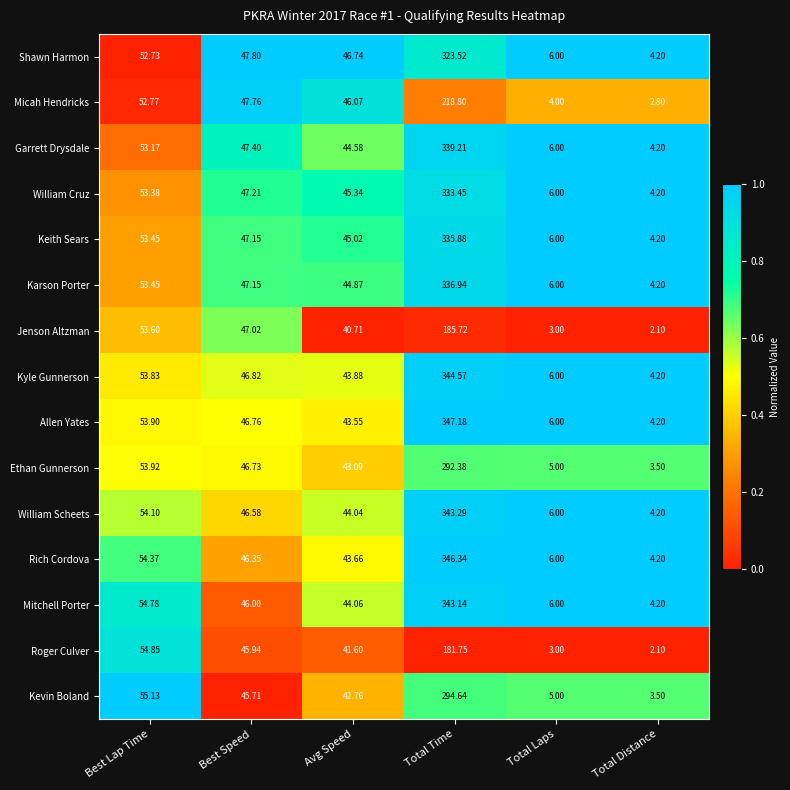

At which label does Jenson Altzman first exceed 47?

Best Lap Time